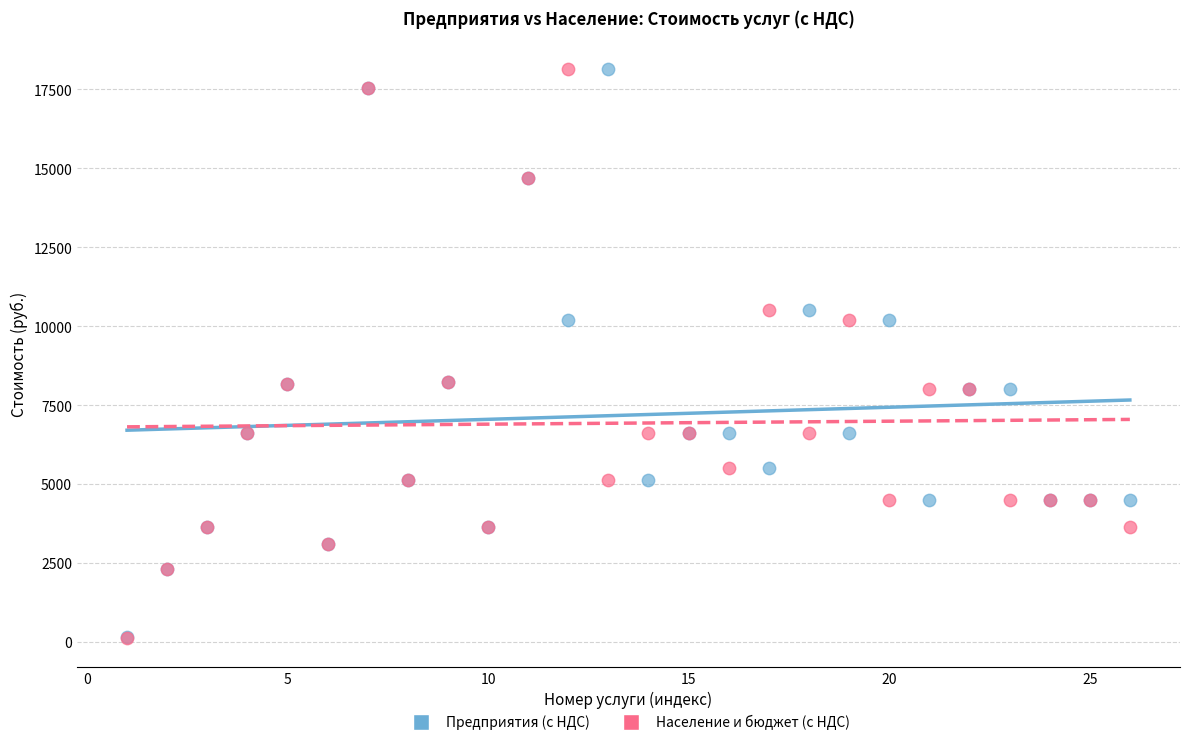

What are all the series names shown in the legend?

Предприятия (с НДС), Население и бюджет (с НДС)